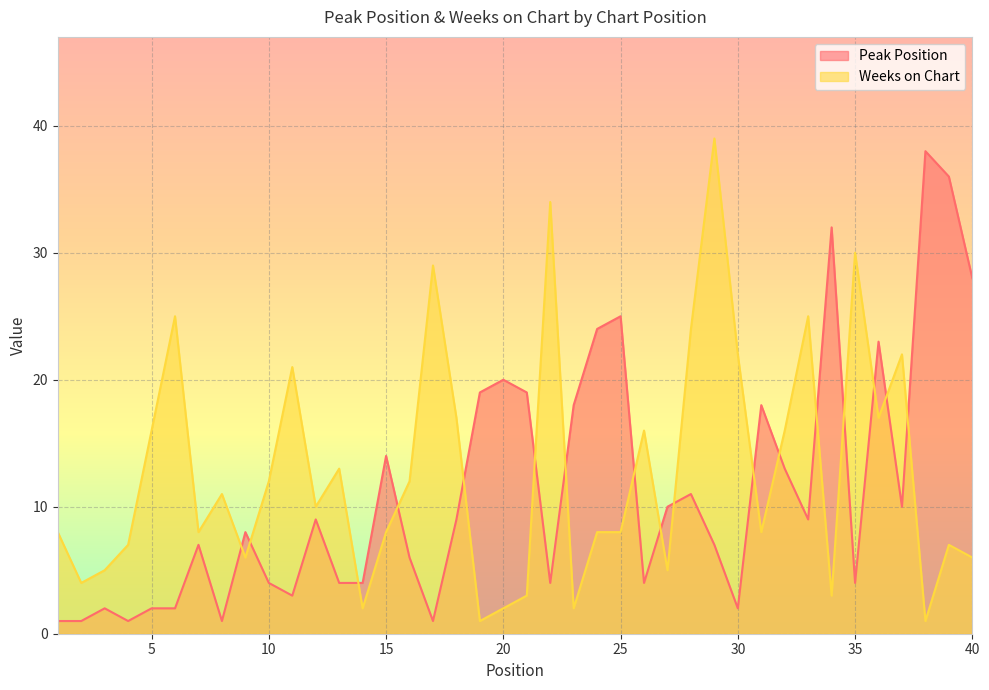

Reading right to left, transcribe all the data shown in this chart.

Peak Position: 40=28	39=36	38=38	37=10	36=23	35=4	34=32	33=9	32=13	31=18	30=2	29=7	28=11	27=10	26=4	25=25	24=24	23=18	22=4	21=19	20=20	19=19	18=9	17=1	16=6	15=14	14=4	13=4	12=9	11=3	10=4	9=8	8=1	7=7	6=2	5=2	4=1	3=2	2=1	1=1
Weeks on Chart: 40=6	39=7	38=1	37=22	36=17	35=30	34=3	33=25	32=16	31=8	30=22	29=39	28=24	27=5	26=16	25=8	24=8	23=2	22=34	21=3	20=2	19=1	18=17	17=29	16=12	15=8	14=2	13=13	12=10	11=21	10=12	9=6	8=11	7=8	6=25	5=16	4=7	3=5	2=4	1=8